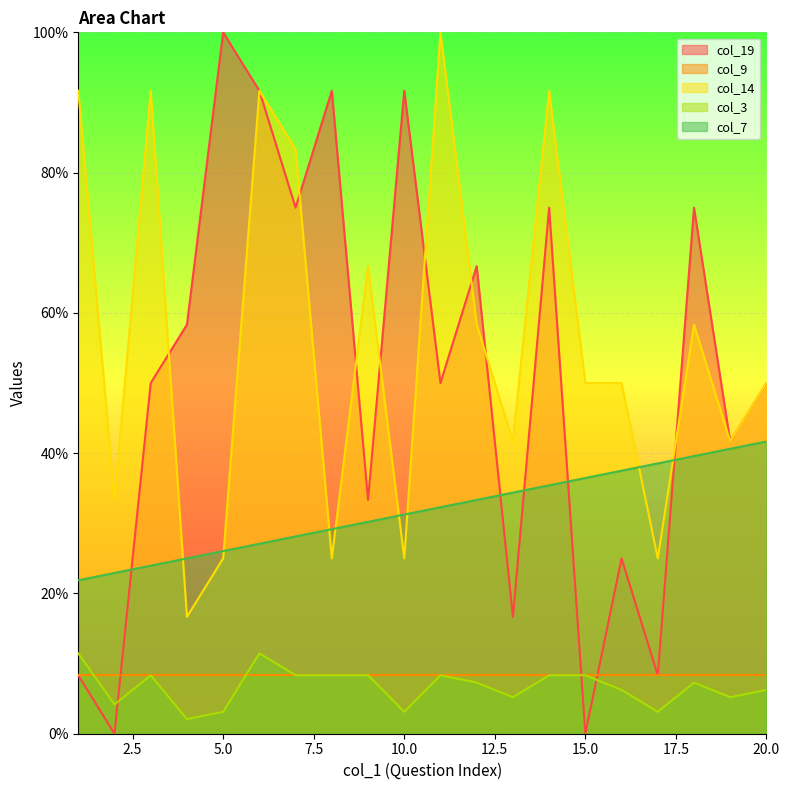

What is the maximum value shown in the chart?

100.0